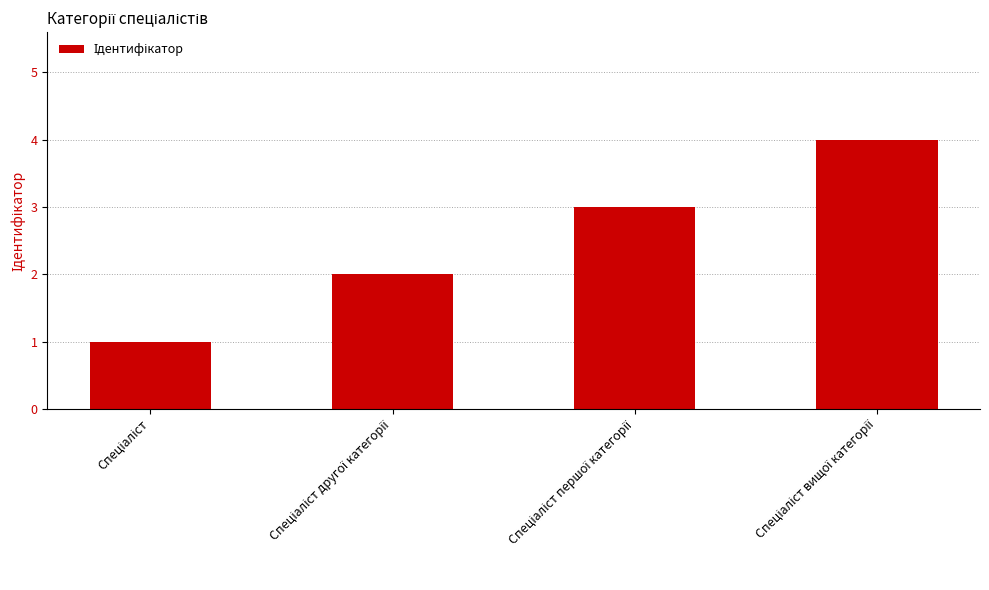

What is the difference between the maximum and minimum values?

3